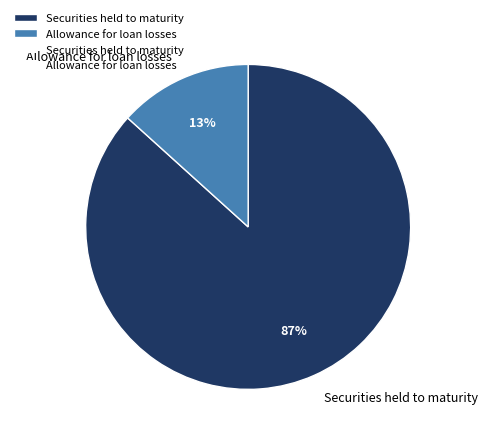

Is the sum of Allowance for loan losses and Securities held to maturity greater than half?

Yes